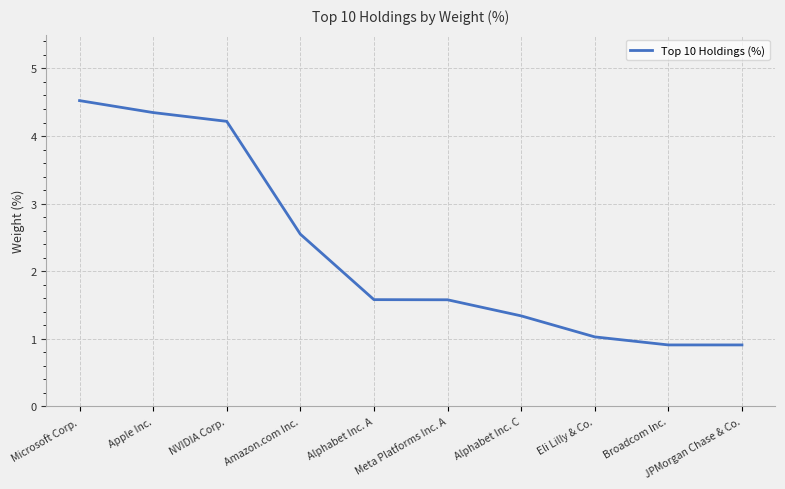

Reading right to left, extract all data points from this chart.

JPMorgan Chase & Co.=0.9	Broadcom Inc.=0.9	Eli Lilly & Co.=1.0	Alphabet Inc. C=1.3	Meta Platforms Inc. A=1.6	Alphabet Inc. A=1.6	Amazon.com Inc.=2.5	NVIDIA Corp.=4.2	Apple Inc.=4.3	Microsoft Corp.=4.5